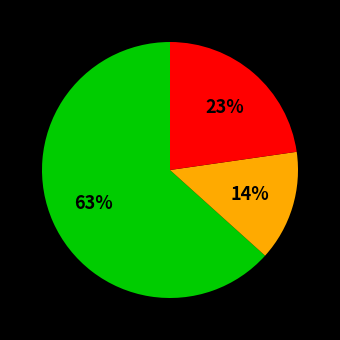

Is there a majority slice in this chart?

Yes